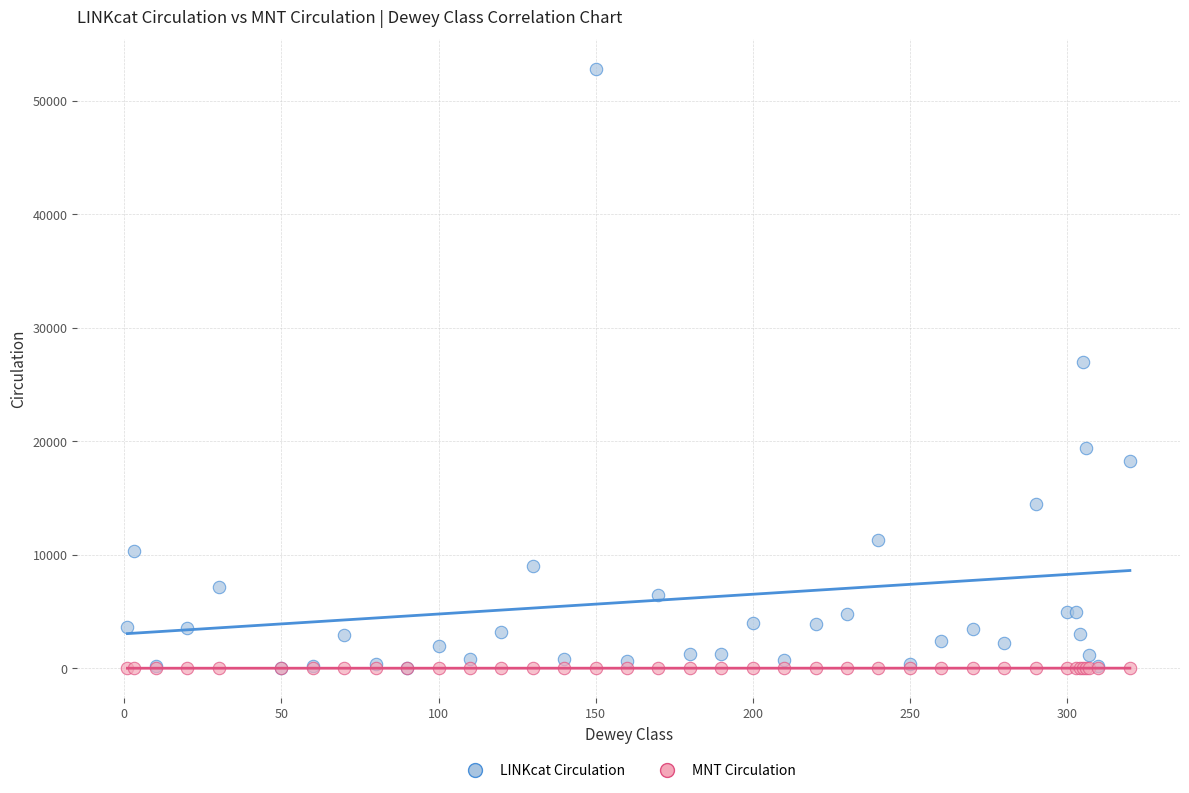

What are all the series names shown in the legend?

LINKcat Circulation, MNT Circulation